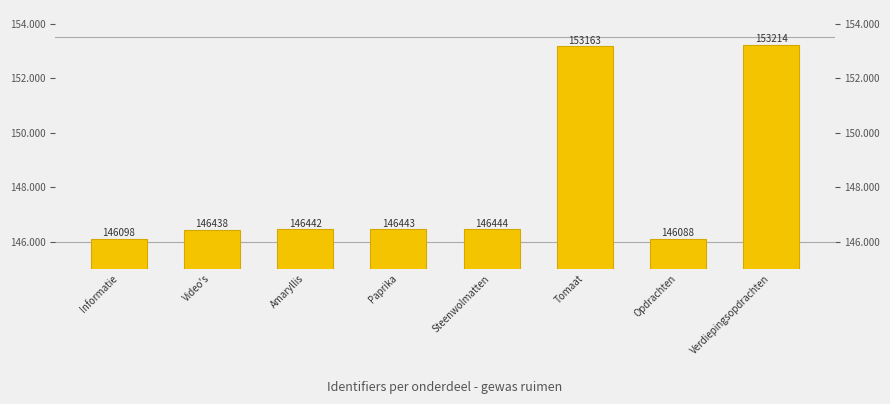

Count the number of categories in the chart.

8